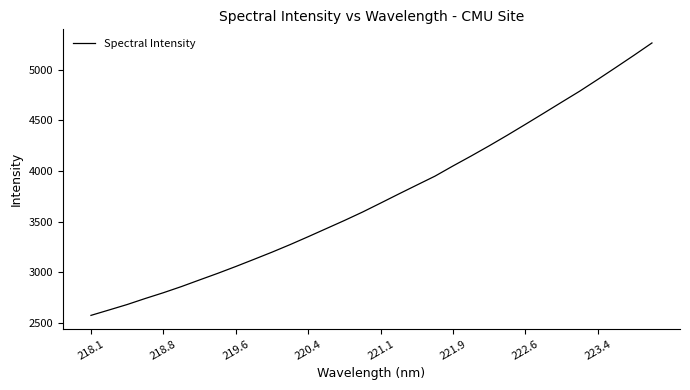

What is the smallest value displayed?

2573.7